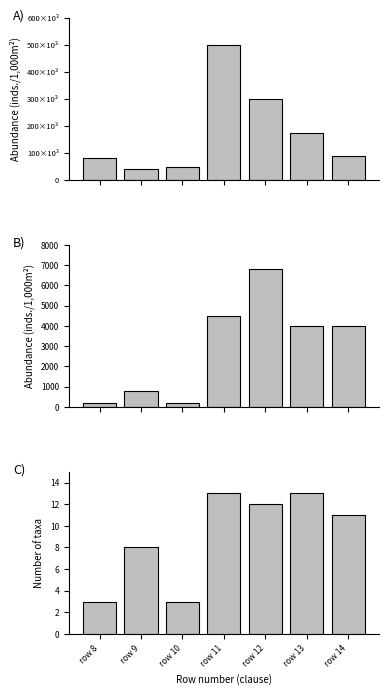

What is the minimum value for Number of taxa?

3